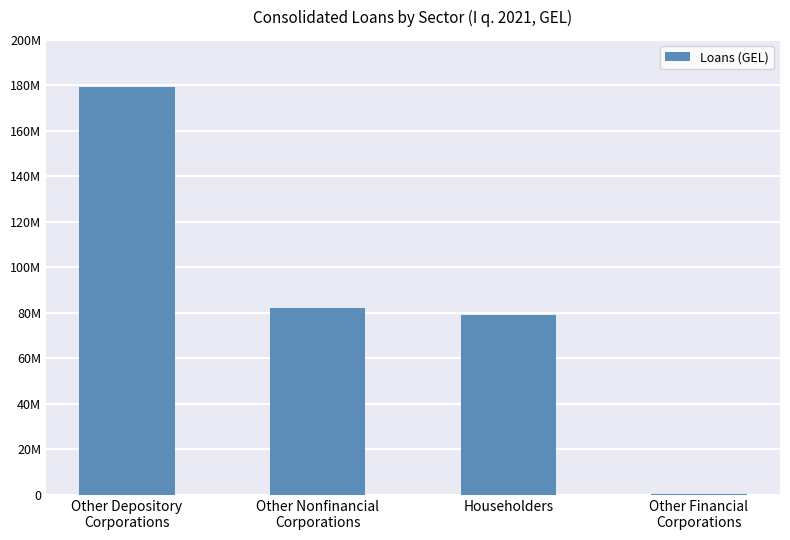

Which label corresponds to the smallest value in the chart?

Other Financial
Corporations